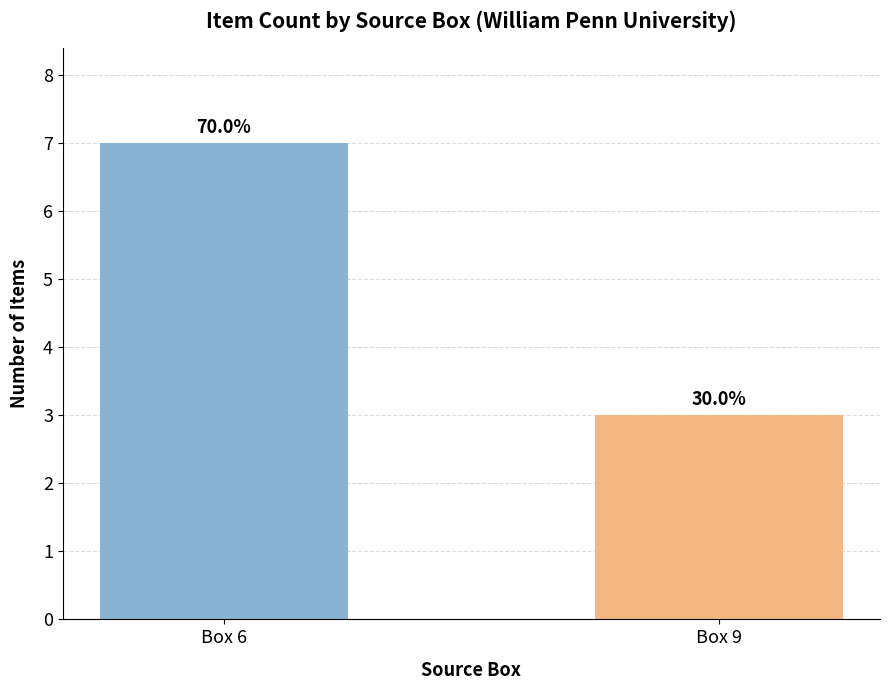

How many bars are there in total?

2